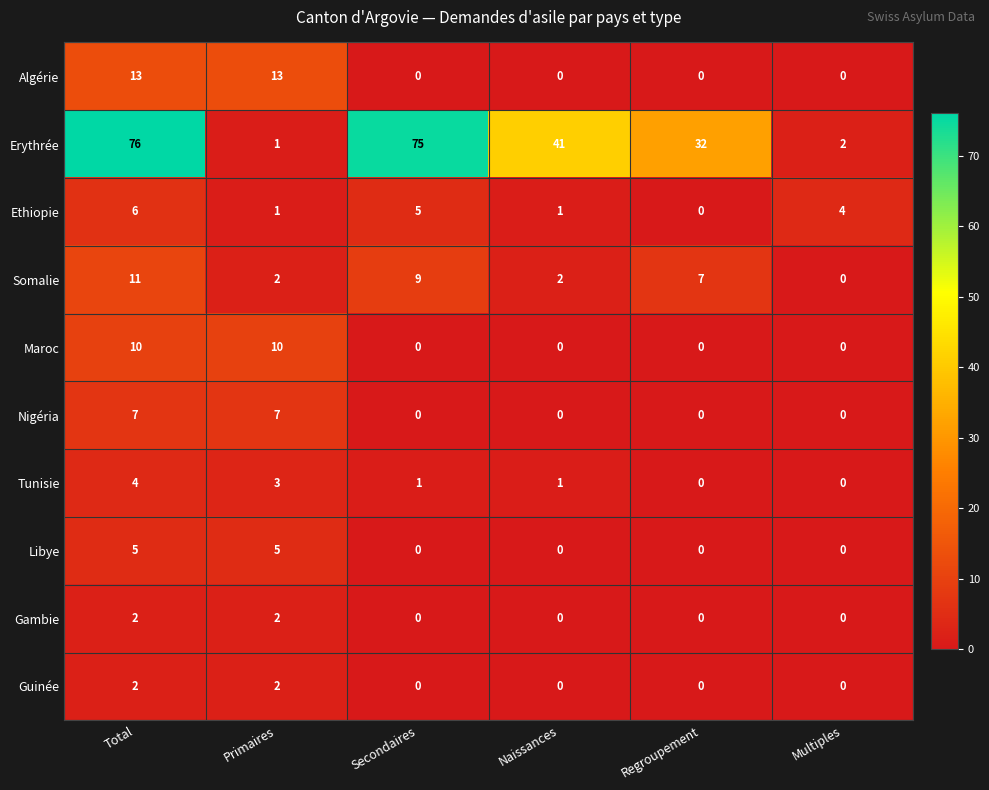

What is the sum of all Somalie values?

31